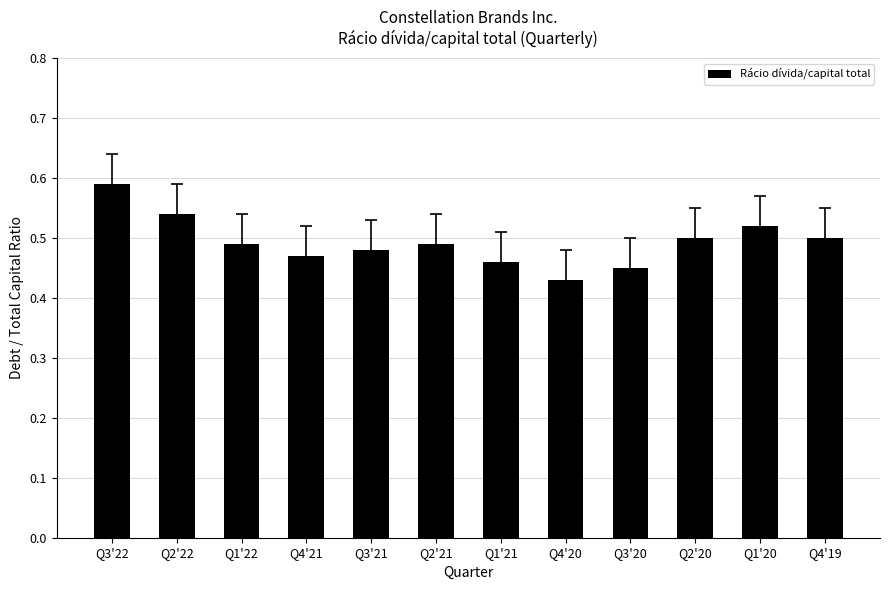

Count the number of data series in this chart.

1